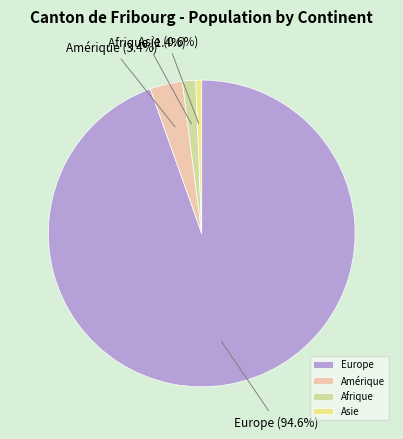

Which category has the smallest portion of the pie?

Asie